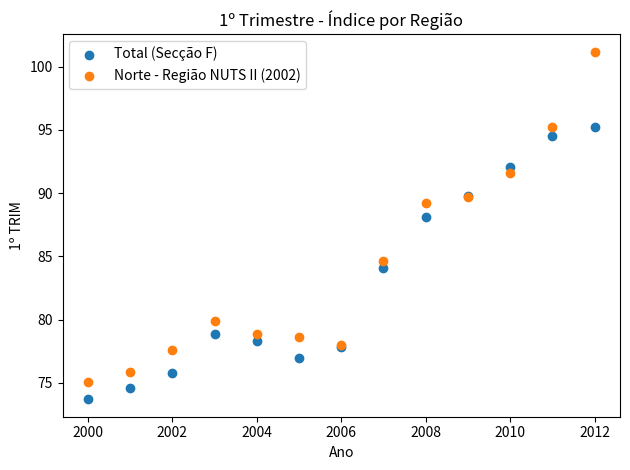

Across all series, what Y value is closest to 87?

88.1